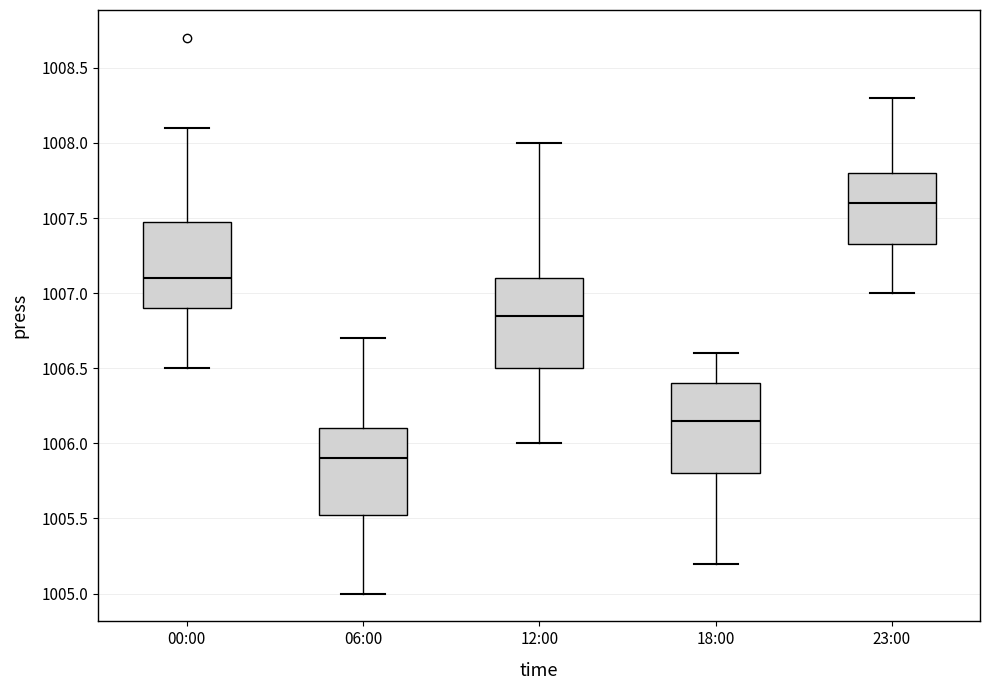

Reading left to right, transcribe this box plot: for each box, give where its median line is, the range the box spans, and where its two whiskers end, as read against the y-axis. The values are not printed on the chart, so give them approximately, as read against the axis.

00:00: median 1007.10, box 1006.90 to 1007.50, whiskers 1006.50 to 1008.10
06:00: median 1005.90, box 1005.55 to 1006.10, whiskers 1005.00 to 1006.70
12:00: median 1006.85, box 1006.50 to 1007.10, whiskers 1006.00 to 1008.00
18:00: median 1006.15, box 1005.80 to 1006.40, whiskers 1005.20 to 1006.60
23:00: median 1007.60, box 1007.35 to 1007.80, whiskers 1007.00 to 1008.30